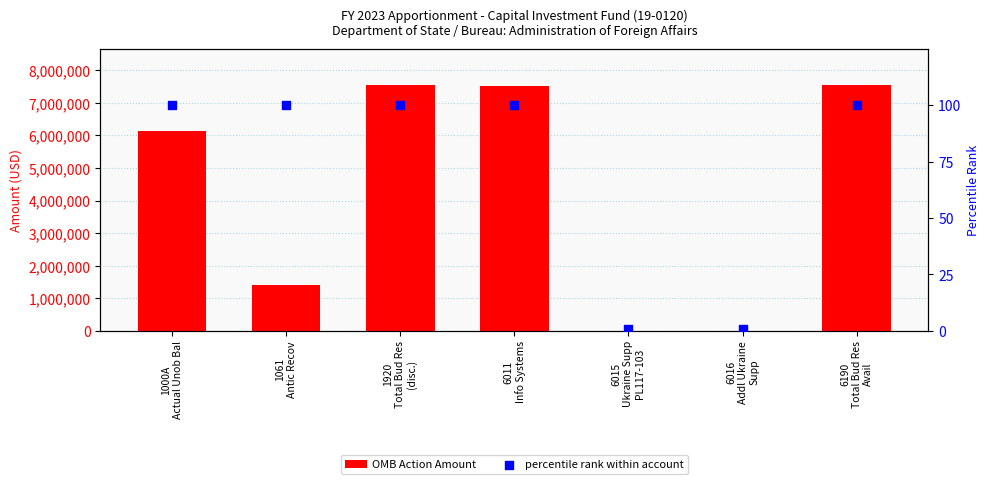

At how many categories does at least one series exceed 364219?

5